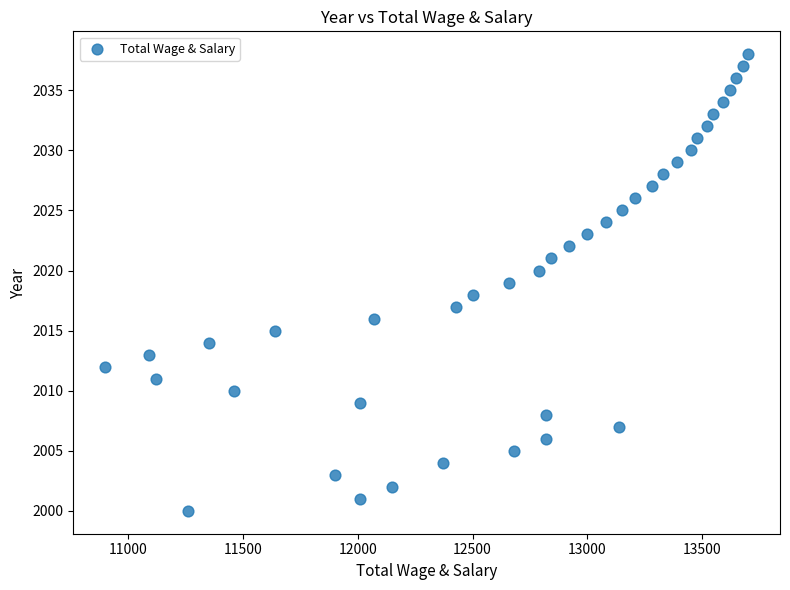

What is the range of X values (max minus min)?

2800